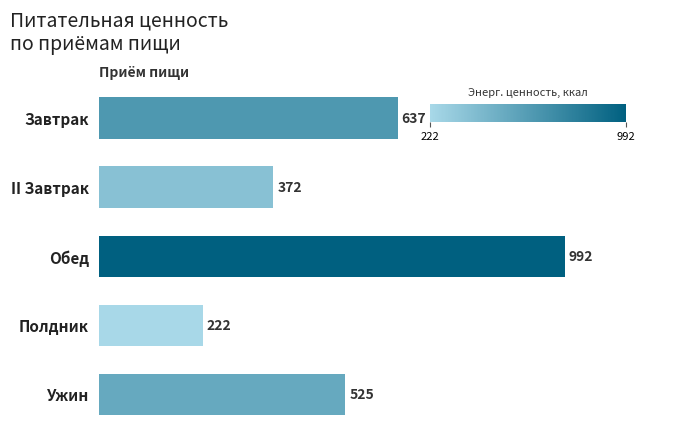

What is the difference between the maximum and minimum values?

770